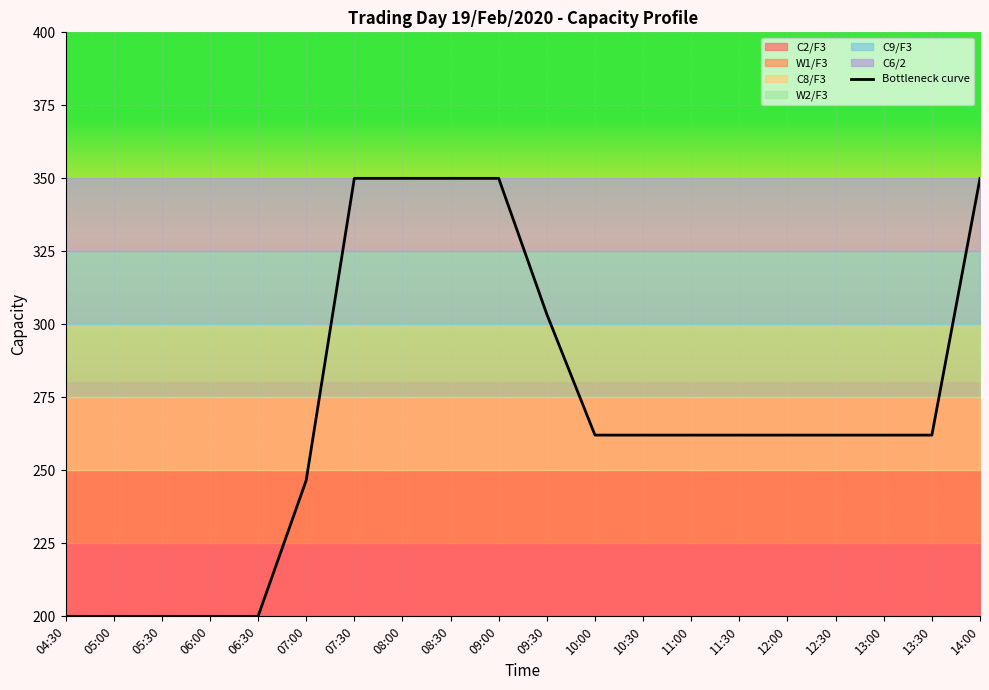

Reading left to right, transcribe all the data shown in this chart.

04:30=200.0	05:00=200.0	05:30=200.0	06:00=200.0	06:30=200.0	07:00=246.6	07:30=350.0	08:00=350.0	08:30=350.0	09:00=350.0	09:30=303.4	10:00=262.1	10:30=262.1	11:00=262.1	11:30=262.1	12:00=262.1	12:30=262.1	13:00=262.1	13:30=262.1	14:00=350.0